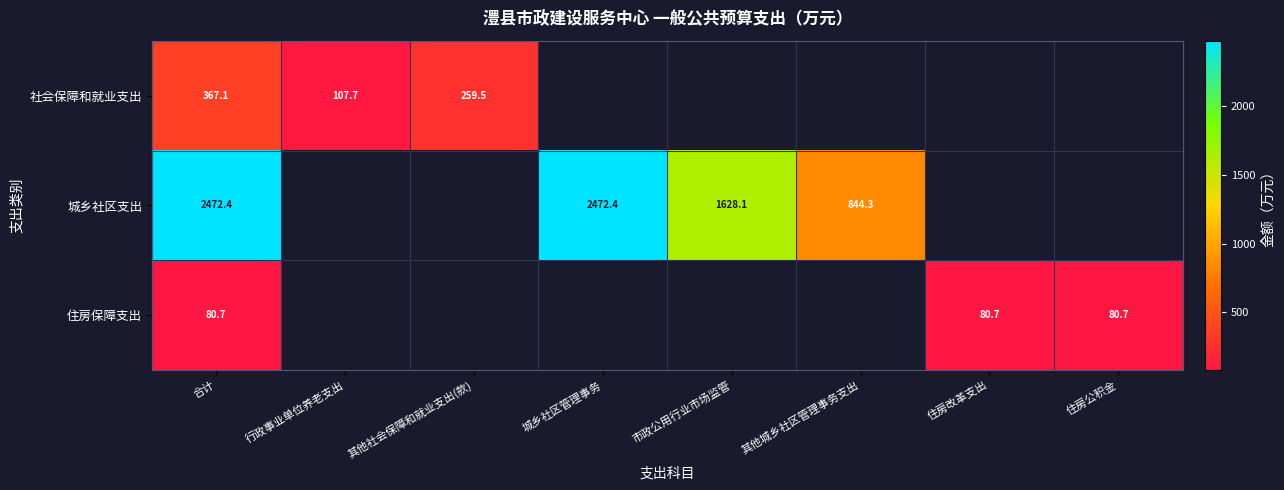

Between 合计 and 市政公用行业市场监管, which series saw the biggest shift?

城乡社区支出